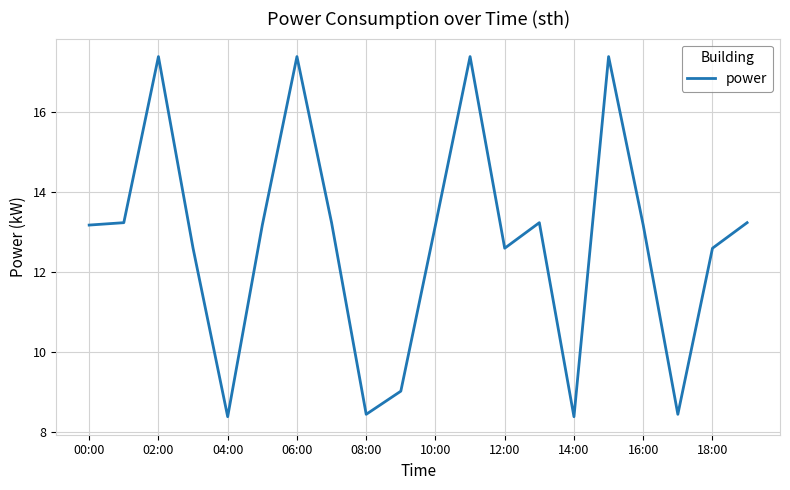

What is the greatest value displayed?

17.4